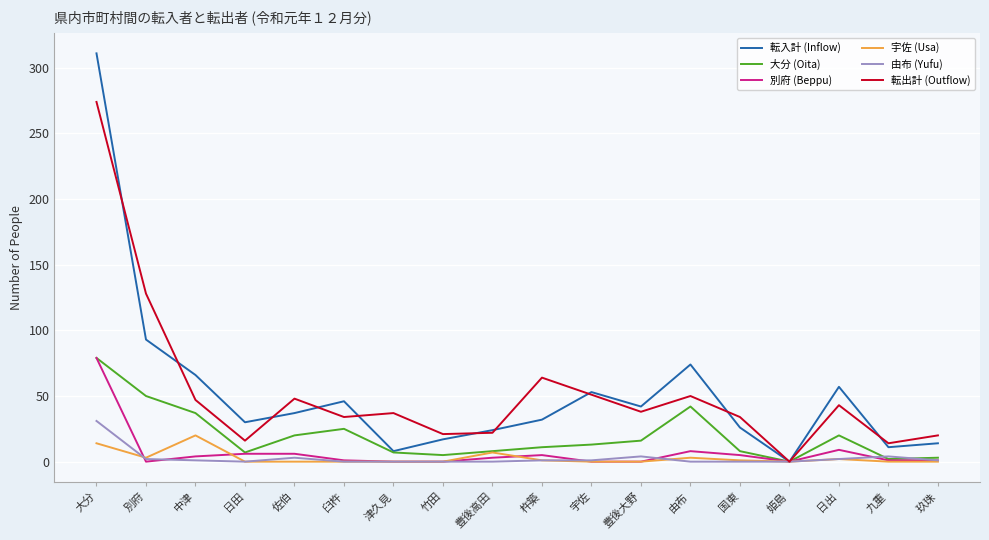

At which label does 別府 (Beppu) reach its peak?

大分